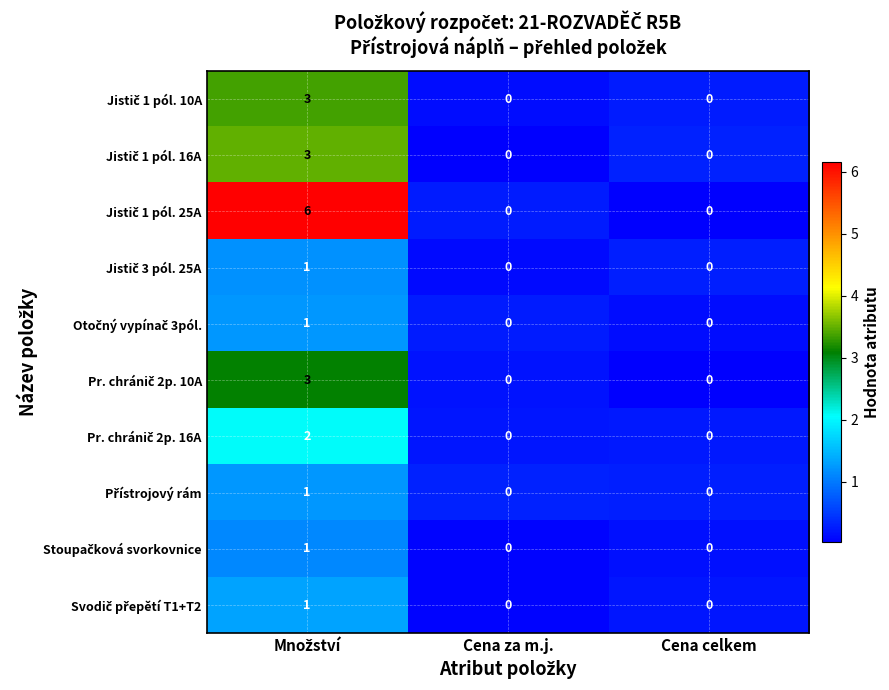

How many series are shown in this chart?

10